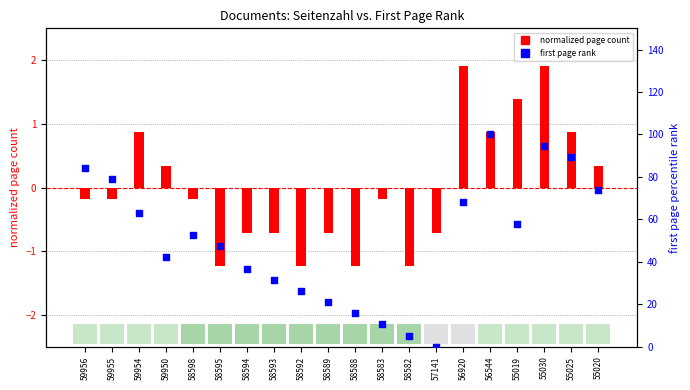

Which series contains the highest Y value?

first page rank